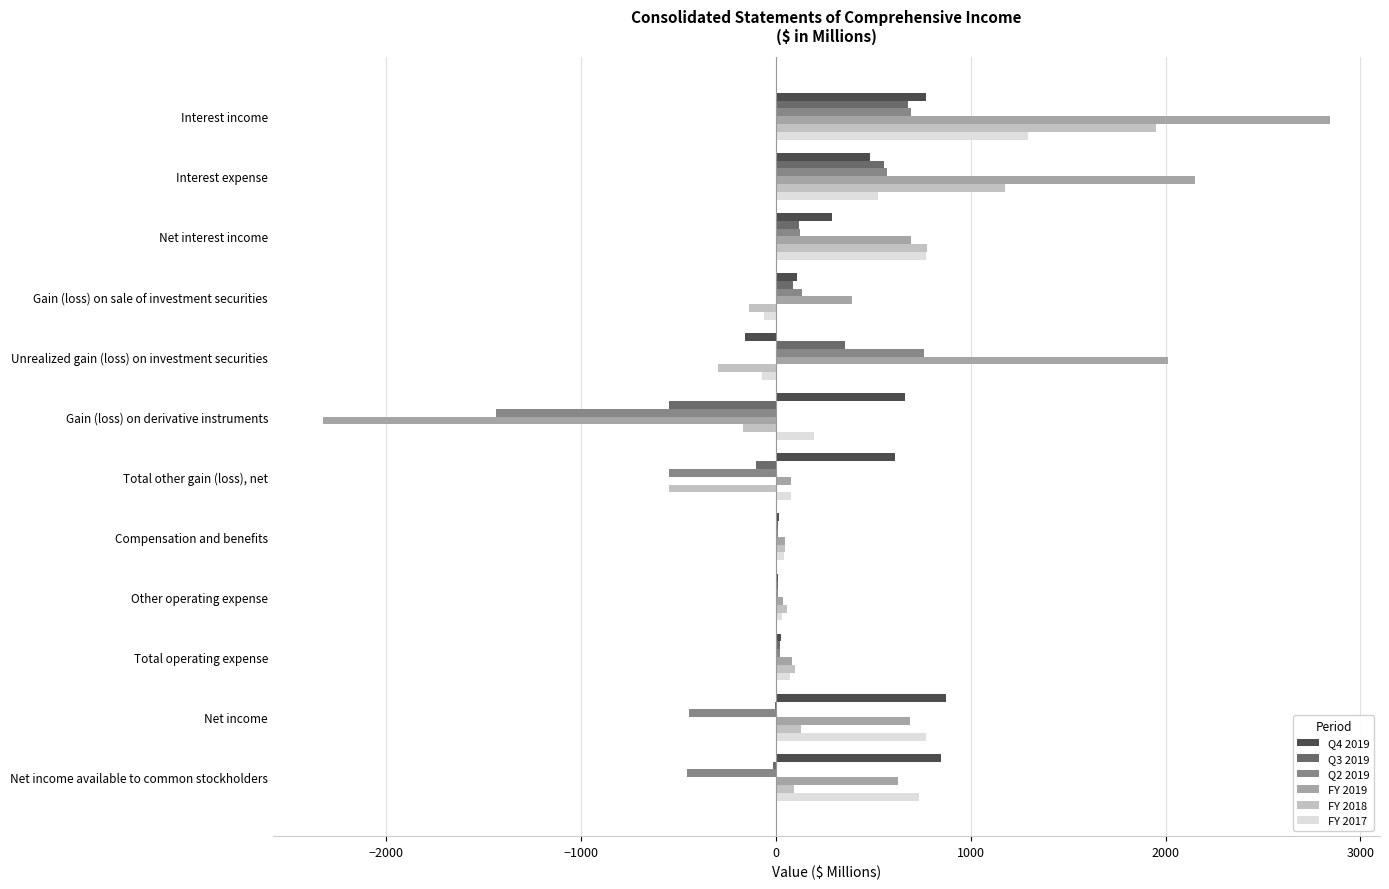

What is the greatest value displayed?

2842